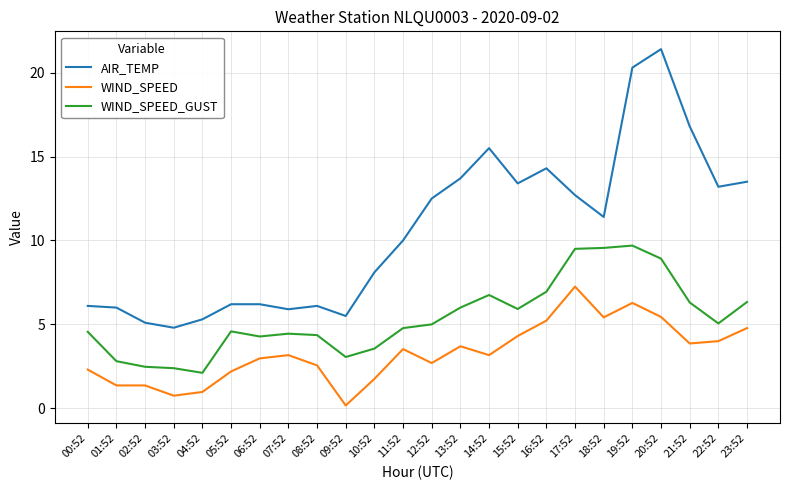

True or false: WIND_SPEED_GUST and WIND_SPEED intersect in this chart.

False